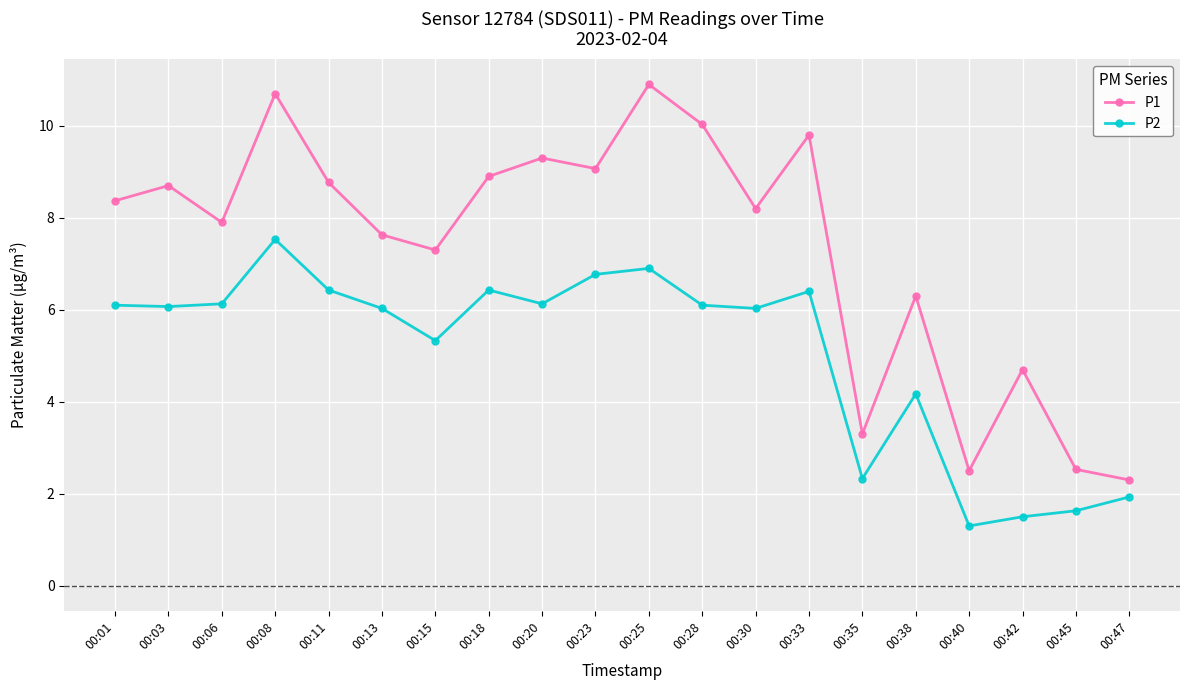

What is the sum of the P1 values at 00:06 and 00:30?

16.1